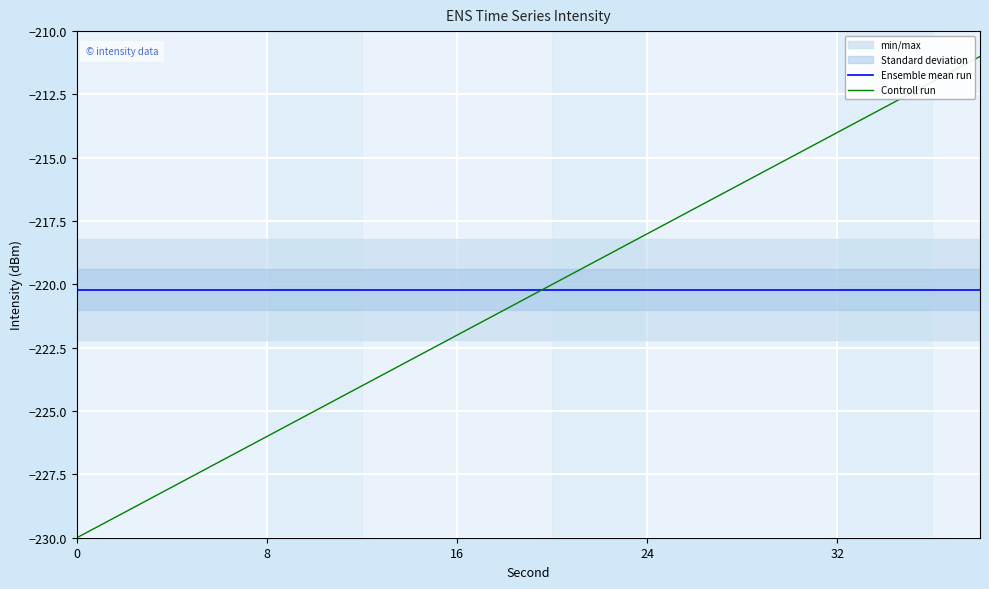

True or false: Controll run and Ensemble mean run cross at least once.

True